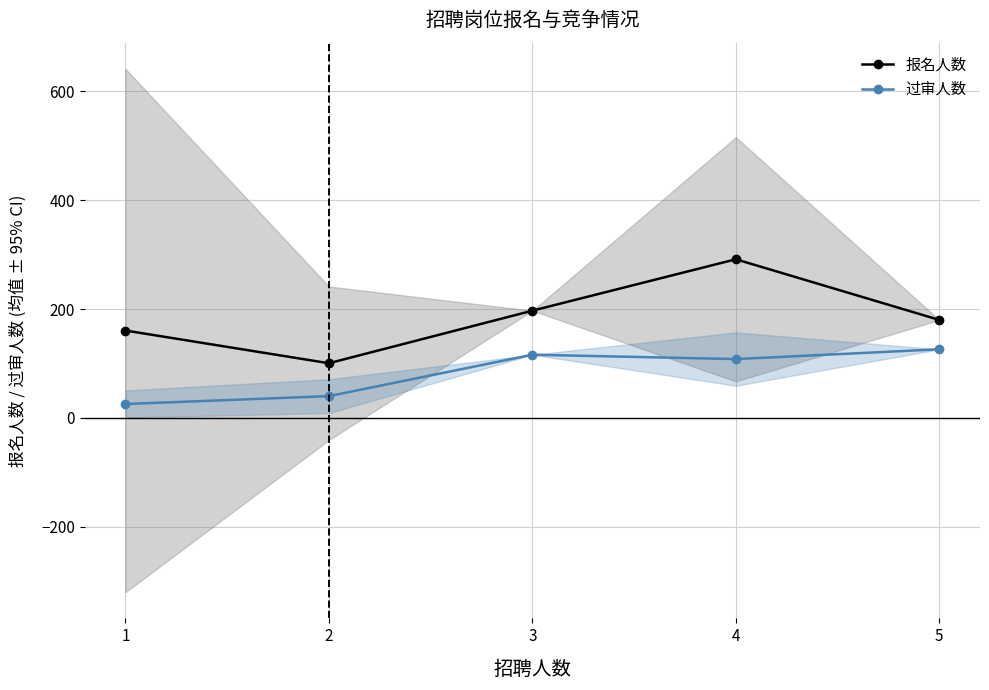

At which label does 过审人数 first exceed 108?

3